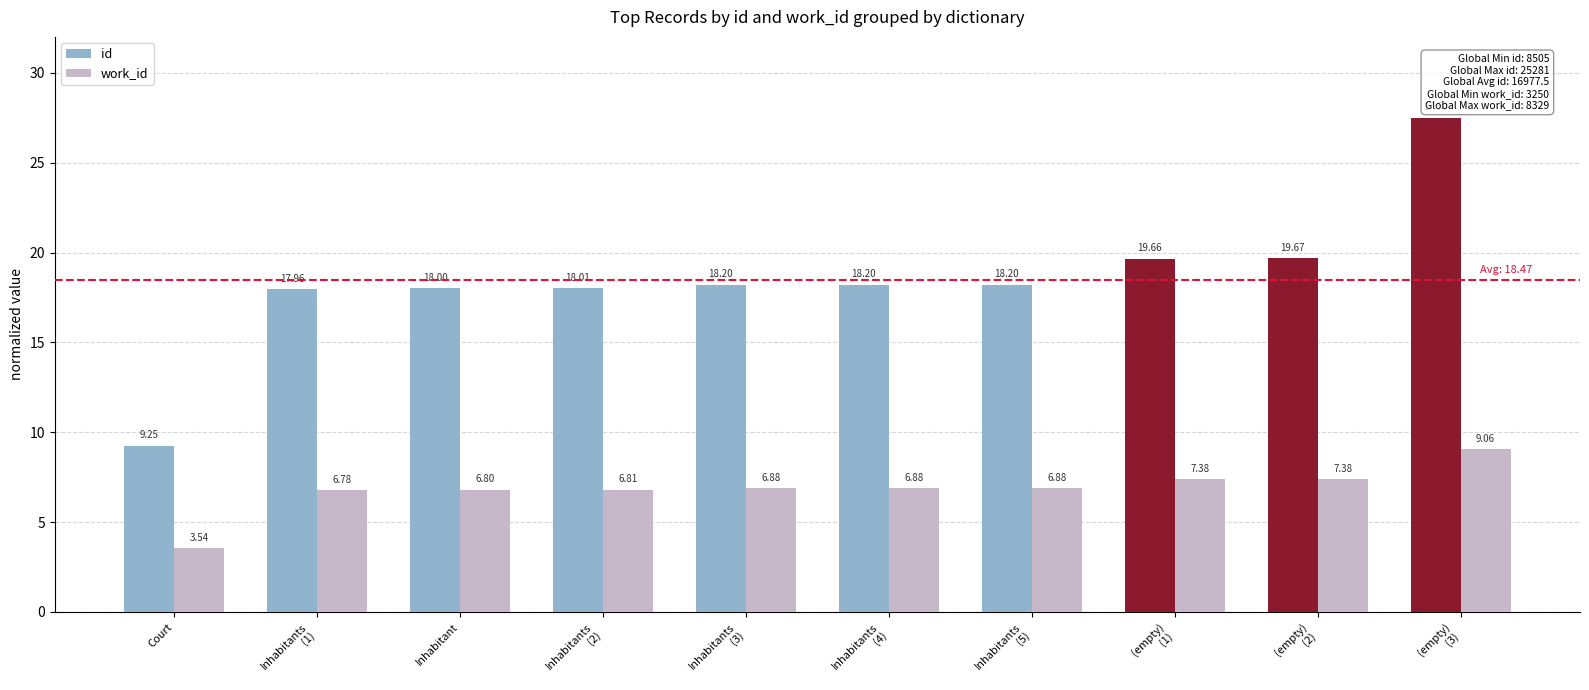

What is the sum of all id values?

184.7